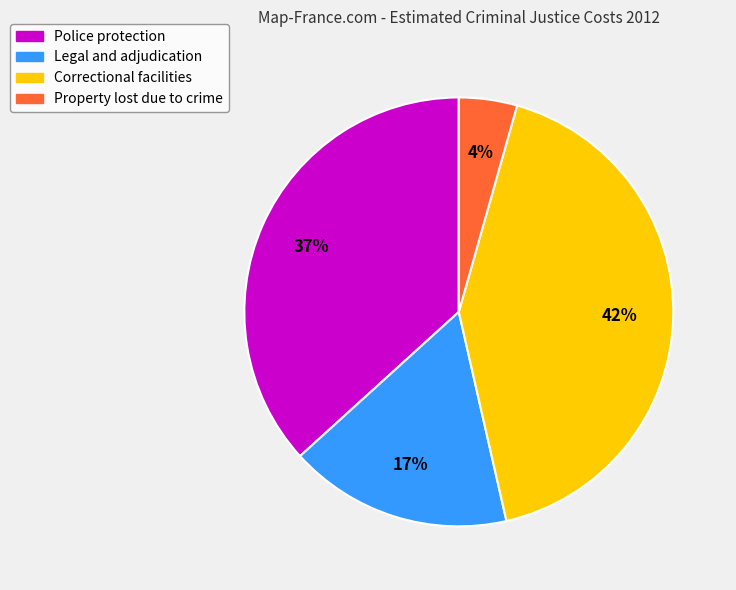

The Police protection slice represents 37% of the pie. True or false?

True